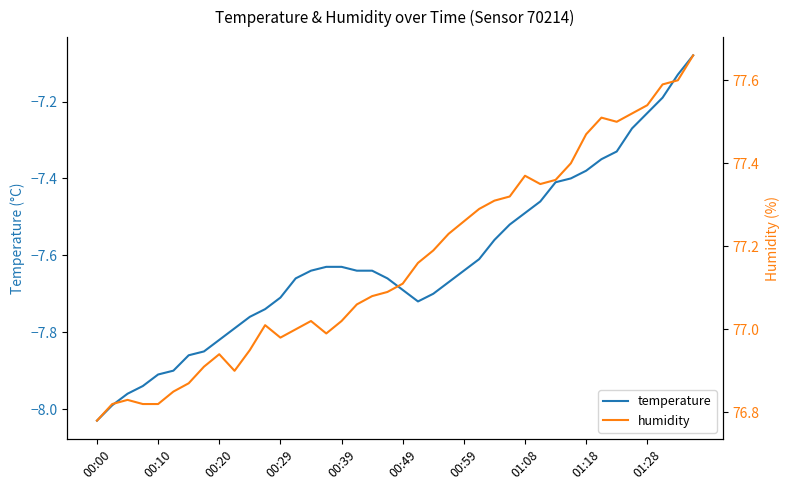

Where is the first local minimum for temperature?

21